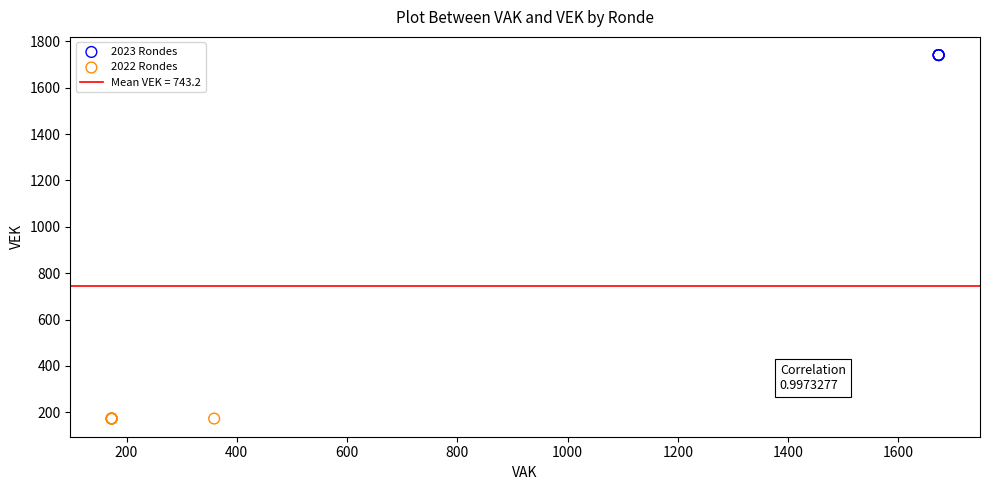

Which series reaches the minimum Y coordinate?

2022 Rondes